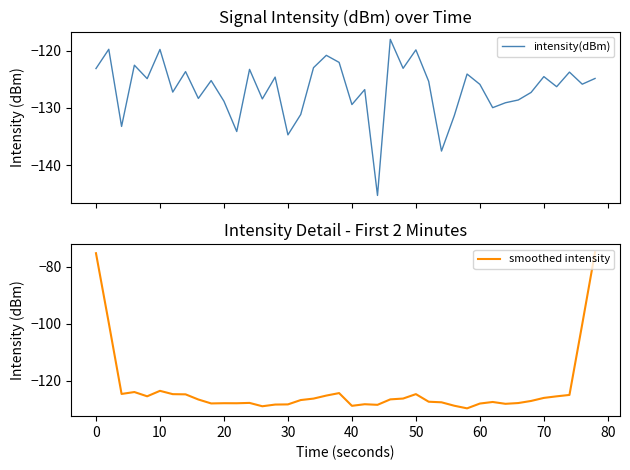

The smoothed intensity series shows -211.7 at 60. True or false?

False